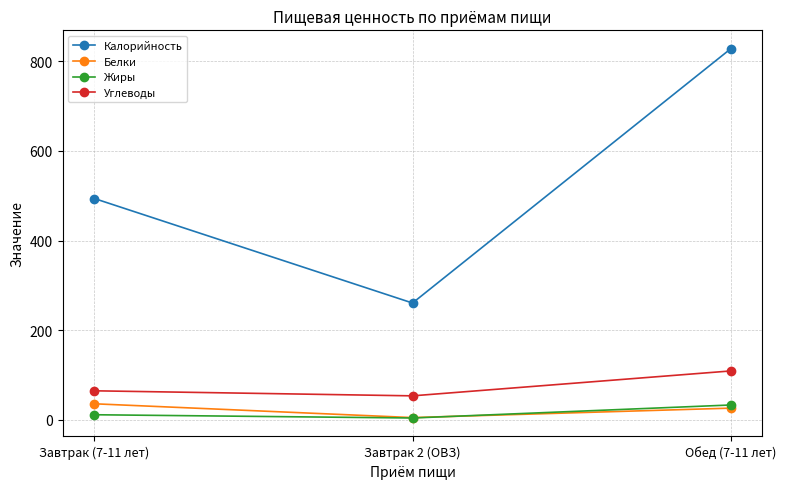

What is the difference between the highest and lowest values at Завтрак (7-11 лет)?

483.1